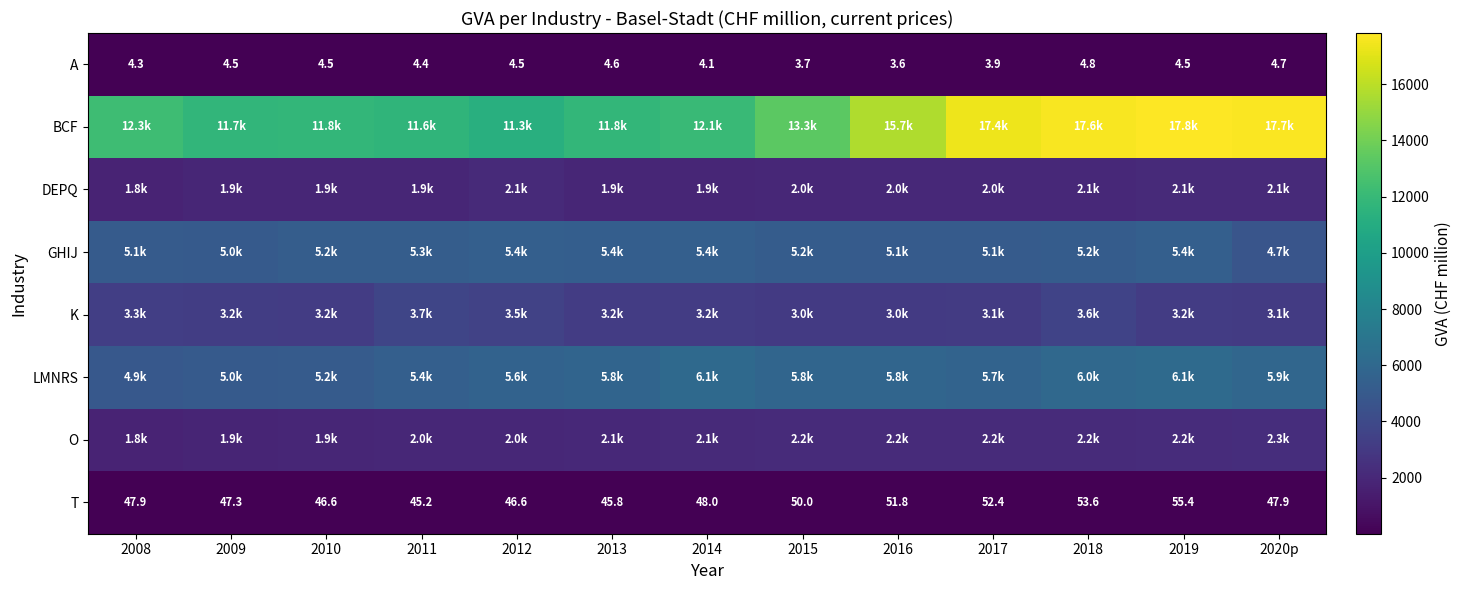

What is the total value across all series at 2015?

31555.3